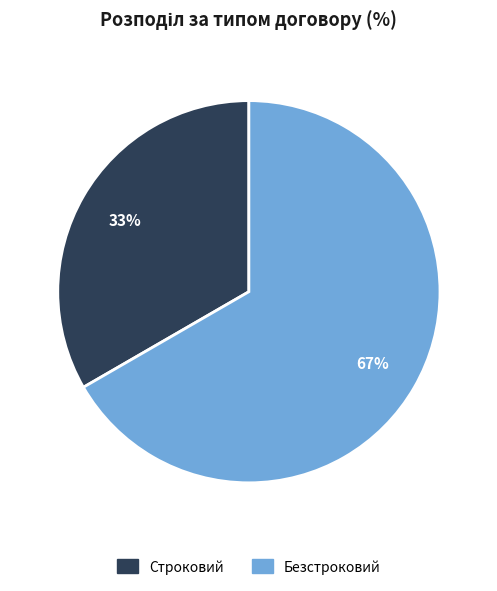

Is it true that Строковий is 33% of the pie?

True